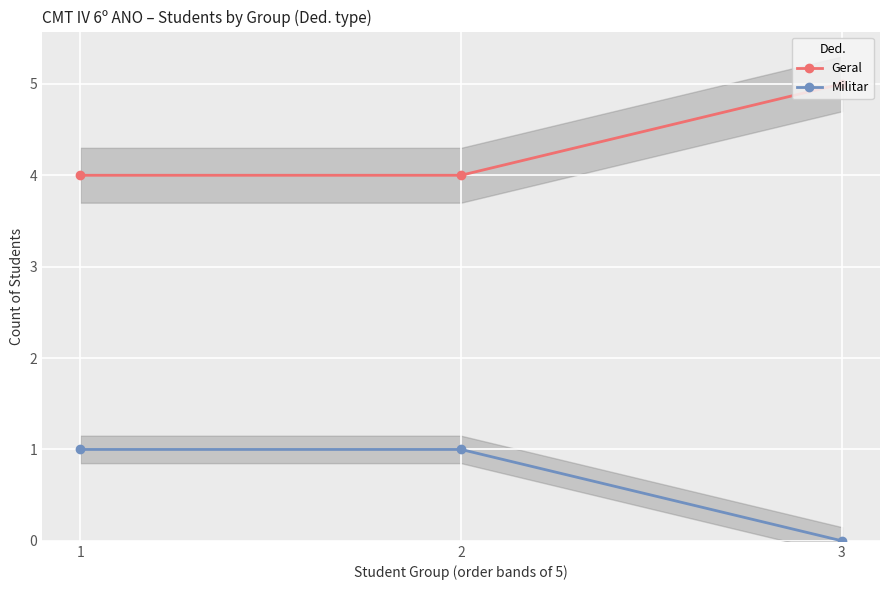

Between 3 and 1, which is larger?

3